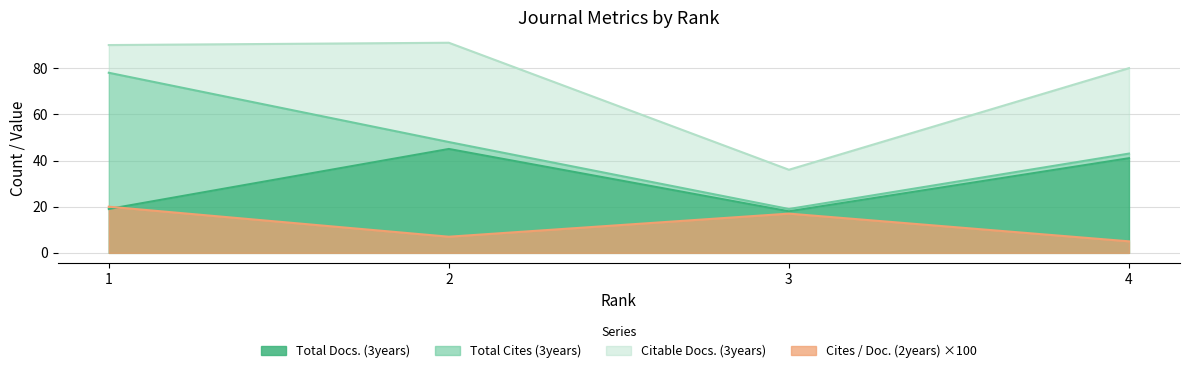

Which category has the lowest value in the Total Docs. (3years) series?

3